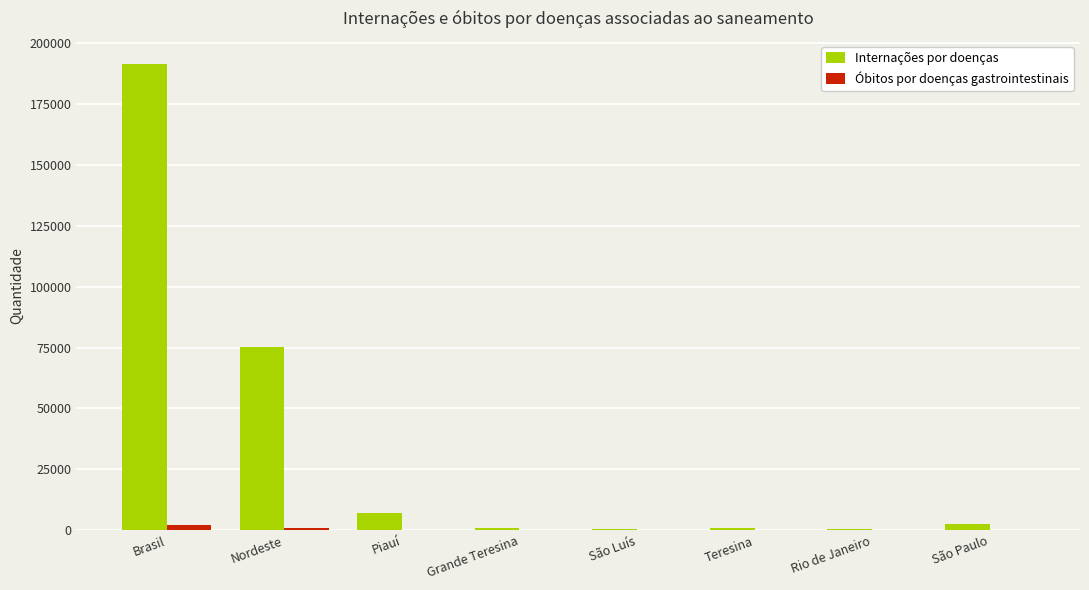

Which series has the largest total across all categories?

Internações por doenças